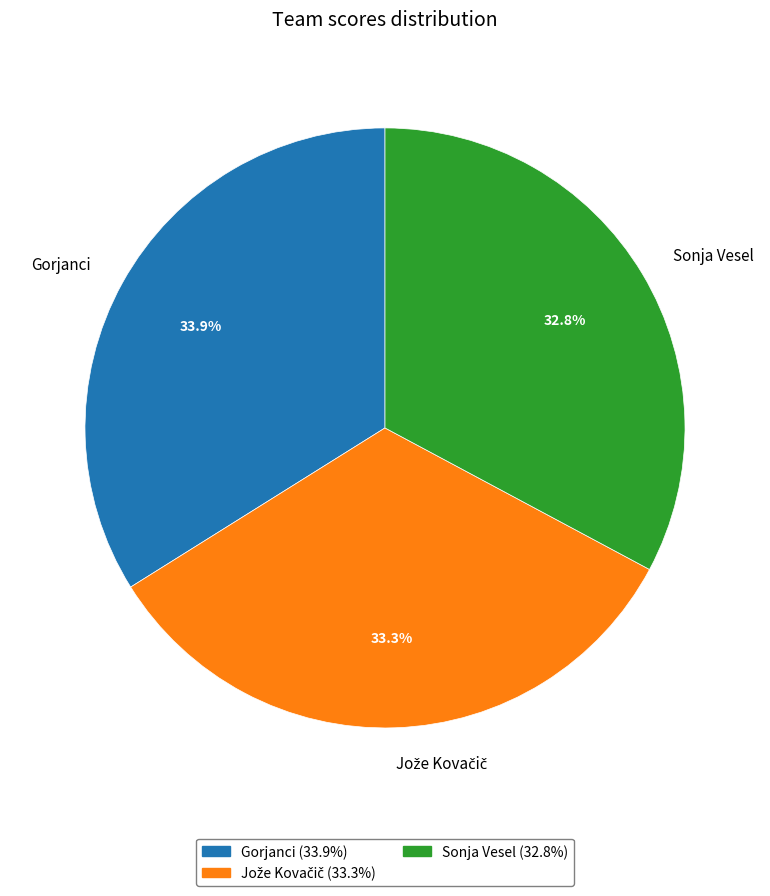

Approximately how many times larger is the value at Gorjanci compared to Sonja Vesel?

1.0